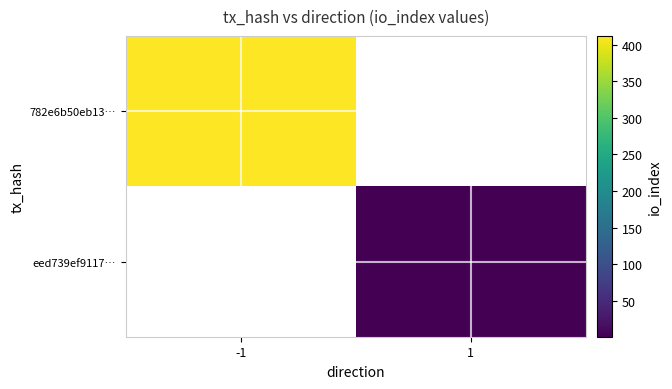

Rank the series by their average value, from highest to lowest.

782e6b50eb13…, eed739ef9117…